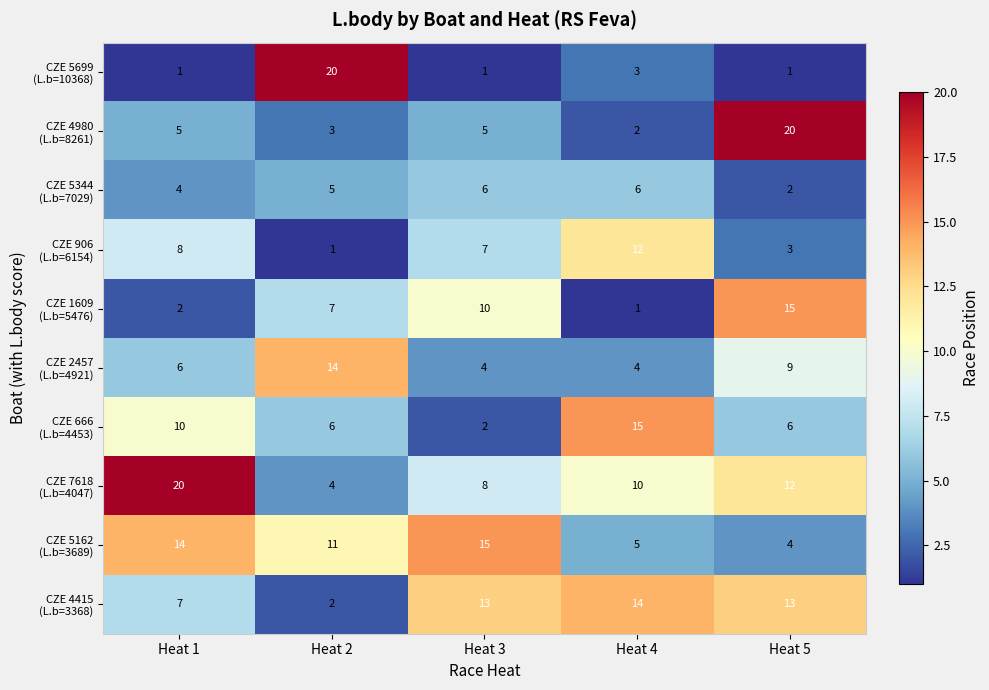

Count the number of data series in this chart.

10